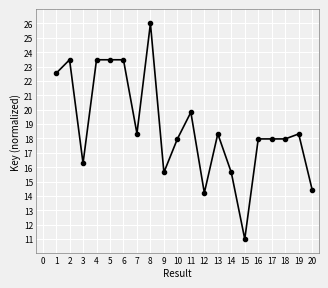

What is the smallest value displayed?

11.0